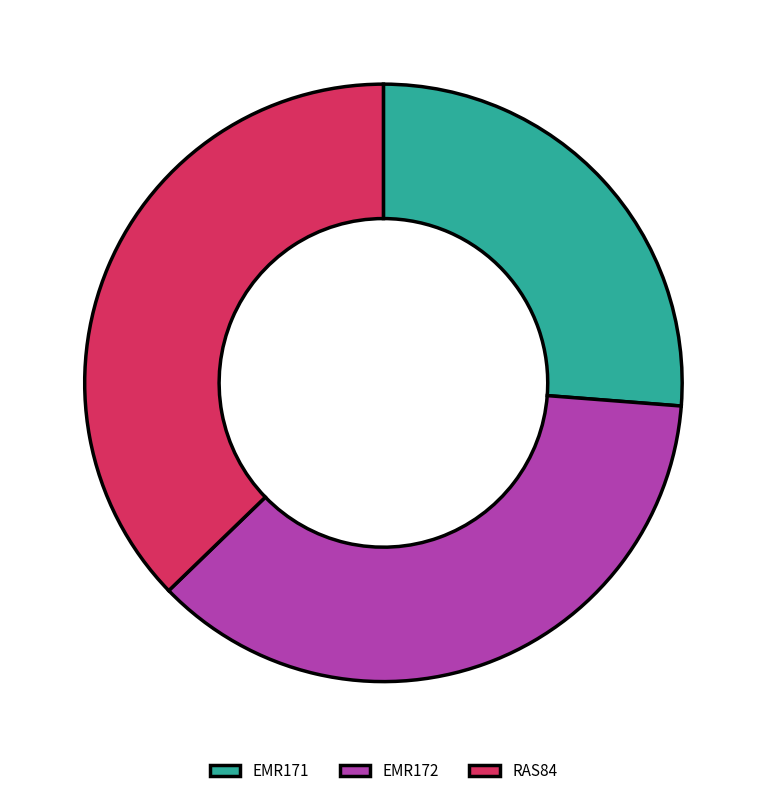

How many slices are in this pie chart?

3